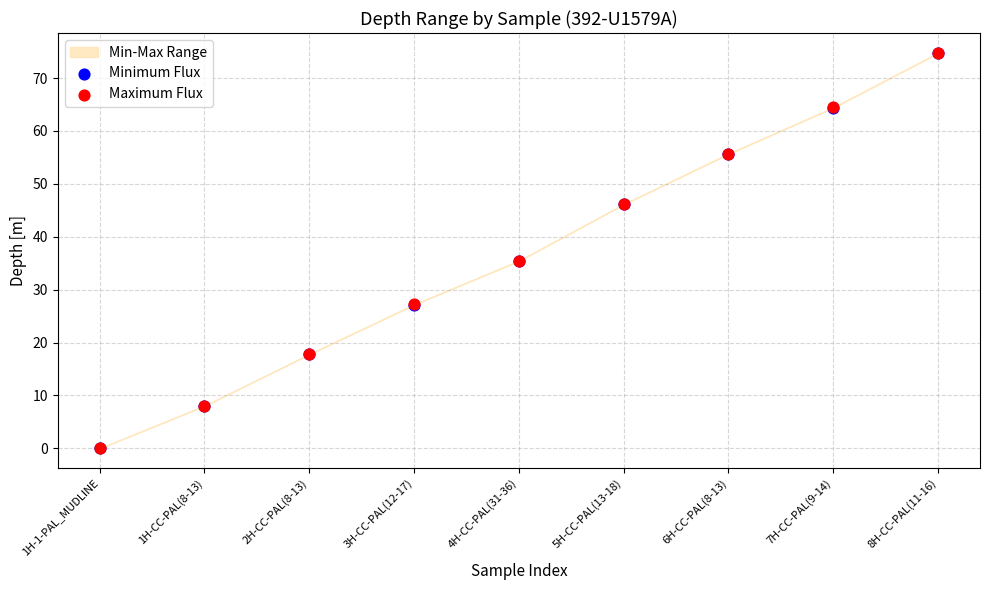

Which series reaches the maximum Y coordinate?

Maximum Flux